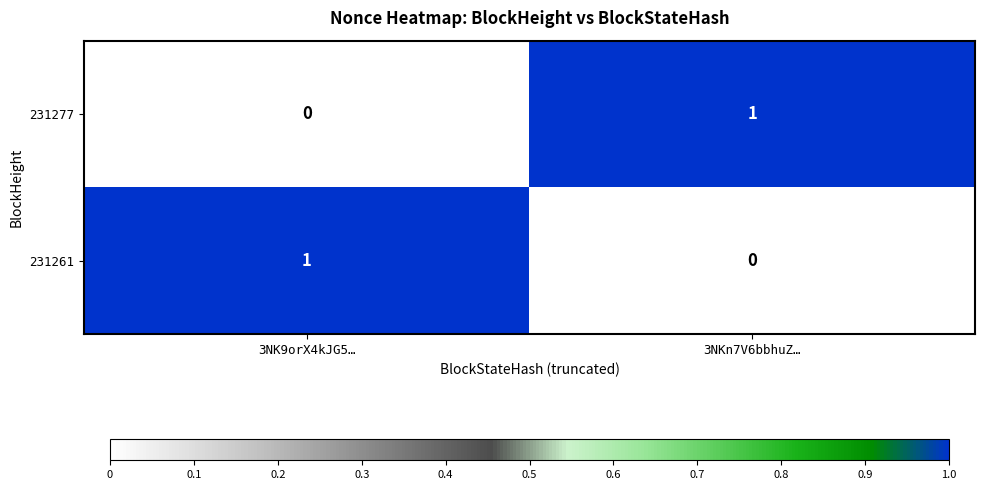

How many series are shown in this chart?

2